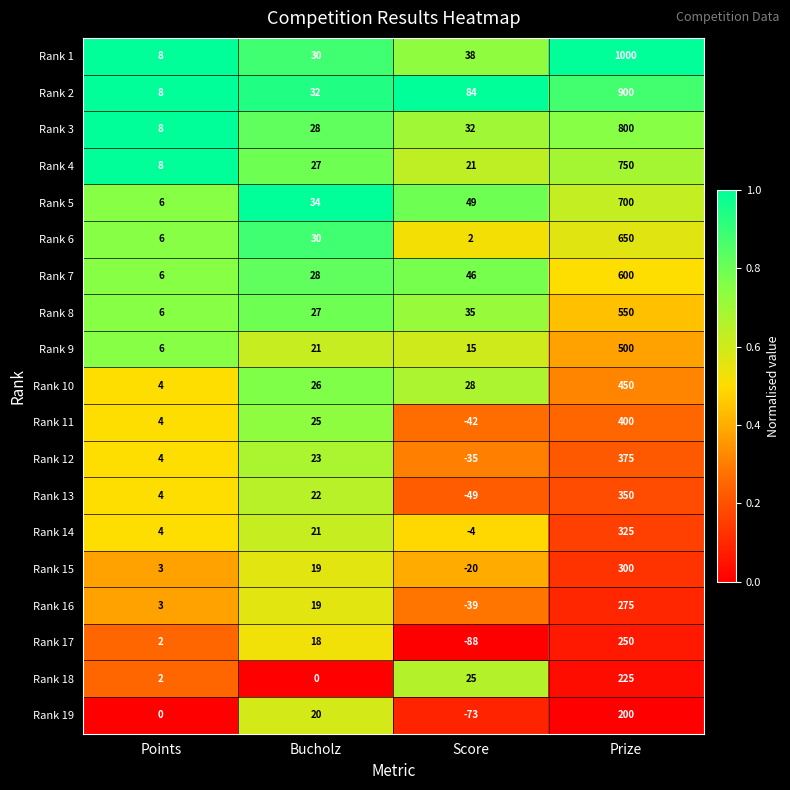

Rank the series by their maximum value, from highest to lowest.

Rank 1, Rank 2, Rank 3, Rank 4, Rank 5, Rank 6, Rank 7, Rank 8, Rank 9, Rank 10, Rank 11, Rank 12, Rank 13, Rank 14, Rank 15, Rank 16, Rank 17, Rank 18, Rank 19